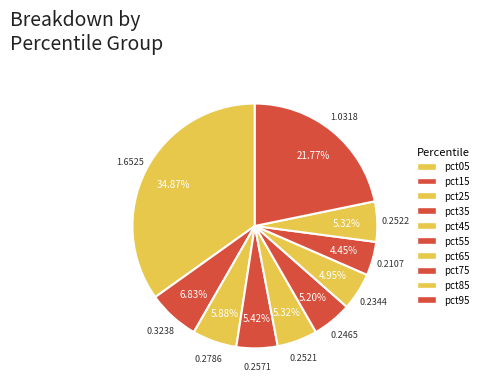

Count the number of slices in the pie.

10